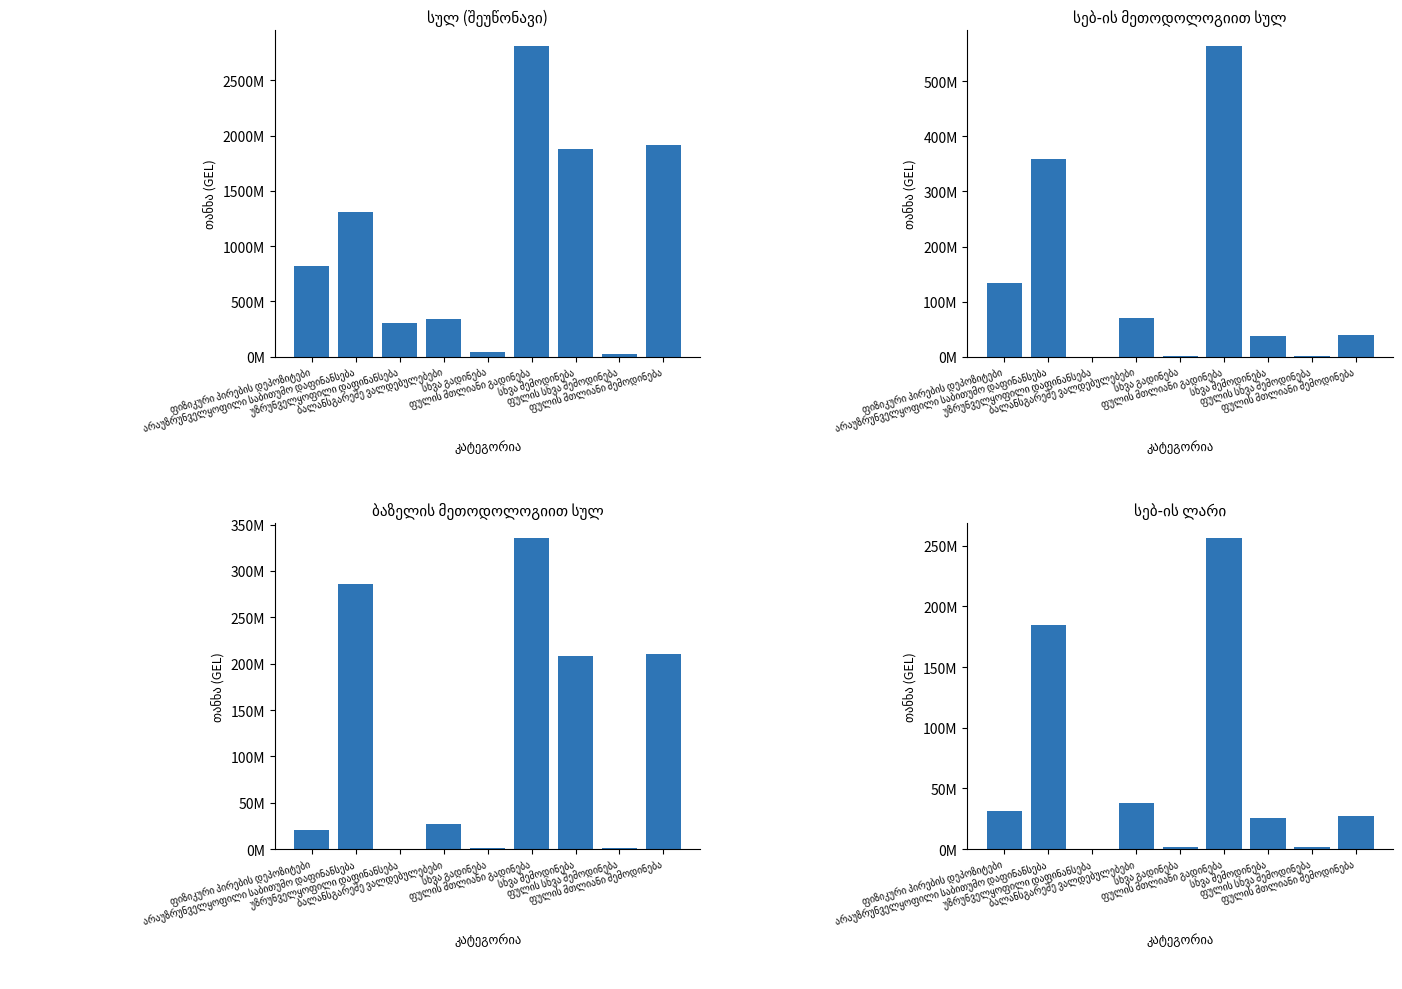

What is the spread (max minus min) of values at სხვა შემოდინება?

1853639468.9